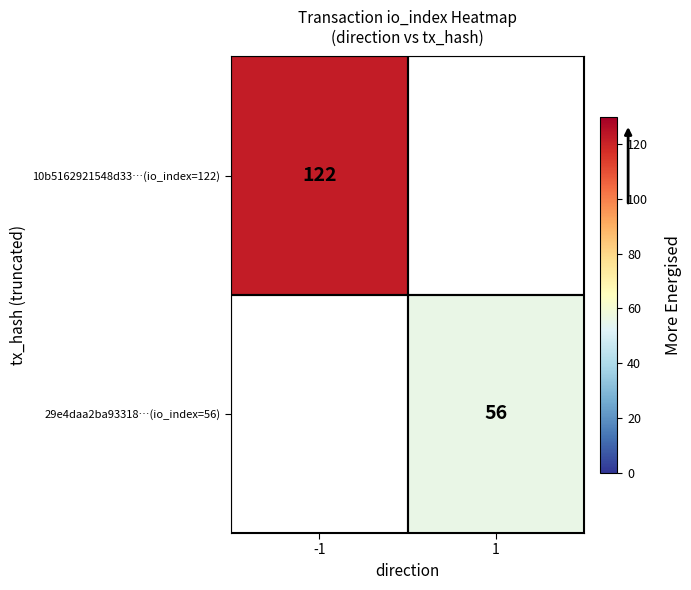

The 29e4daa2ba93318…(io_index=56) series shows 56 at 1. True or false?

True